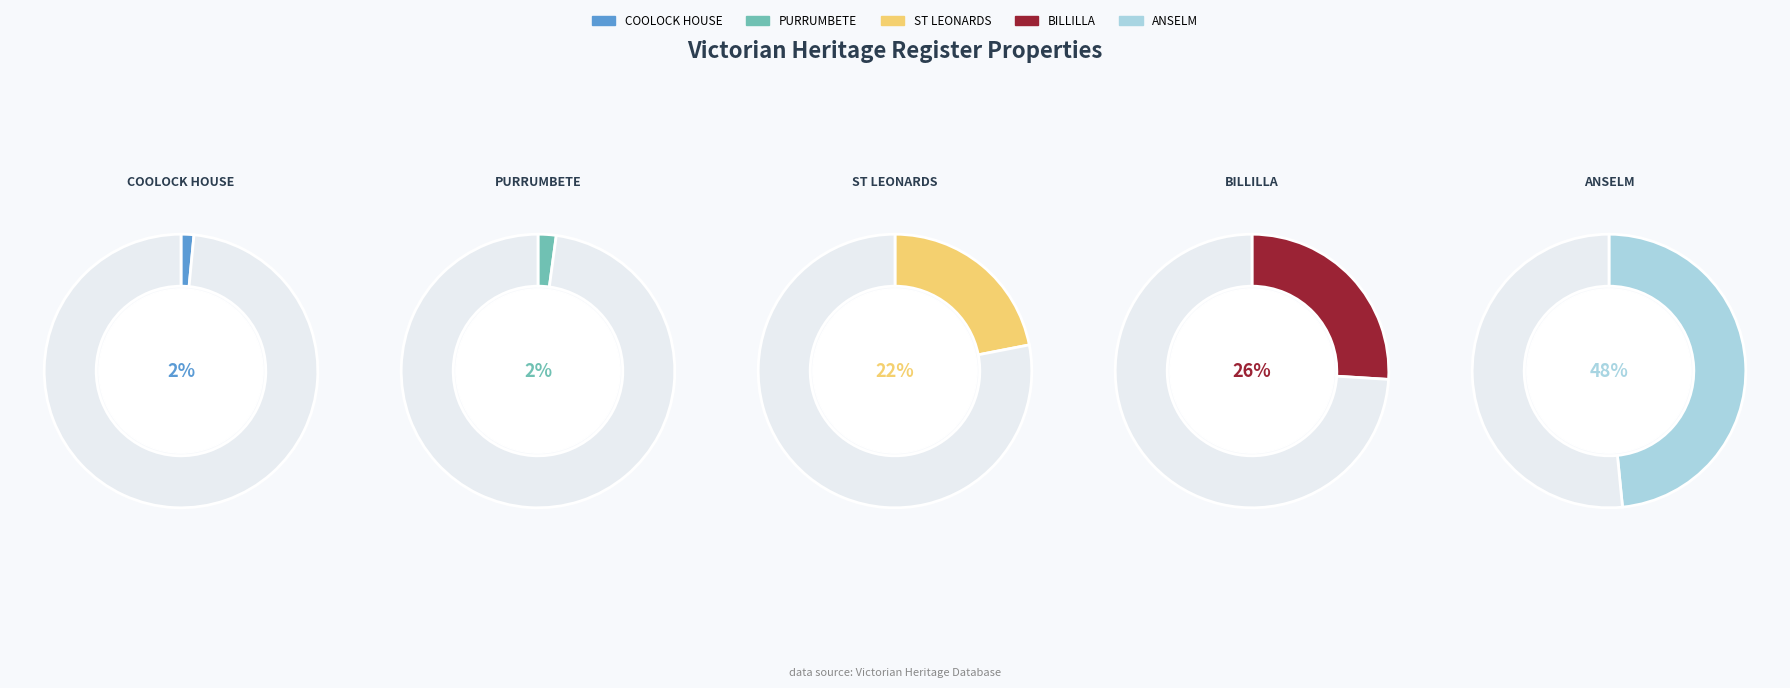

Rank the categories by value from lowest to highest.

COOLOCK HOUSE, PURRUMBETE, ST LEONARDS, BILLILLA, ANSELM